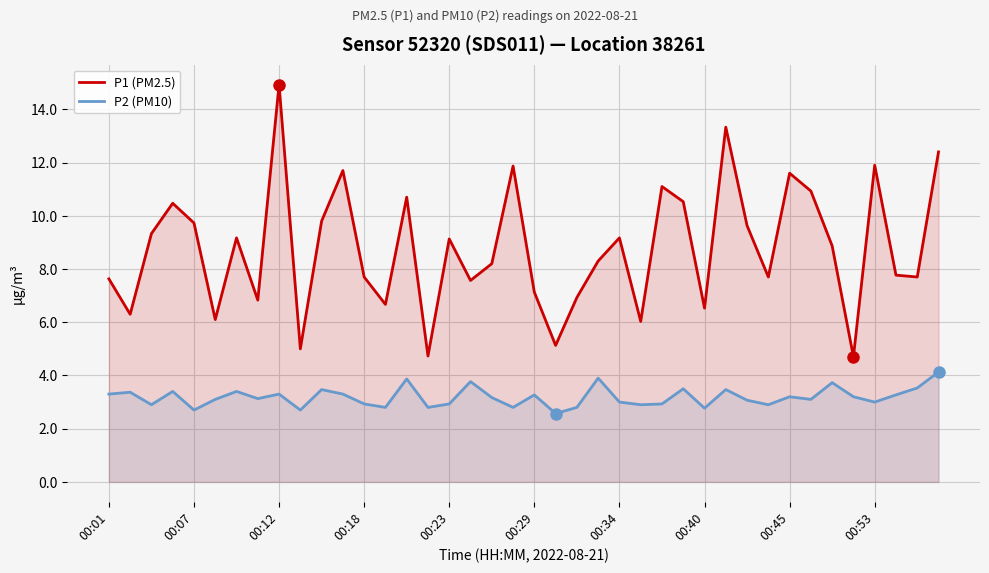

What is the value of the P2 (PM10) point at the 29th from the left?

2.8